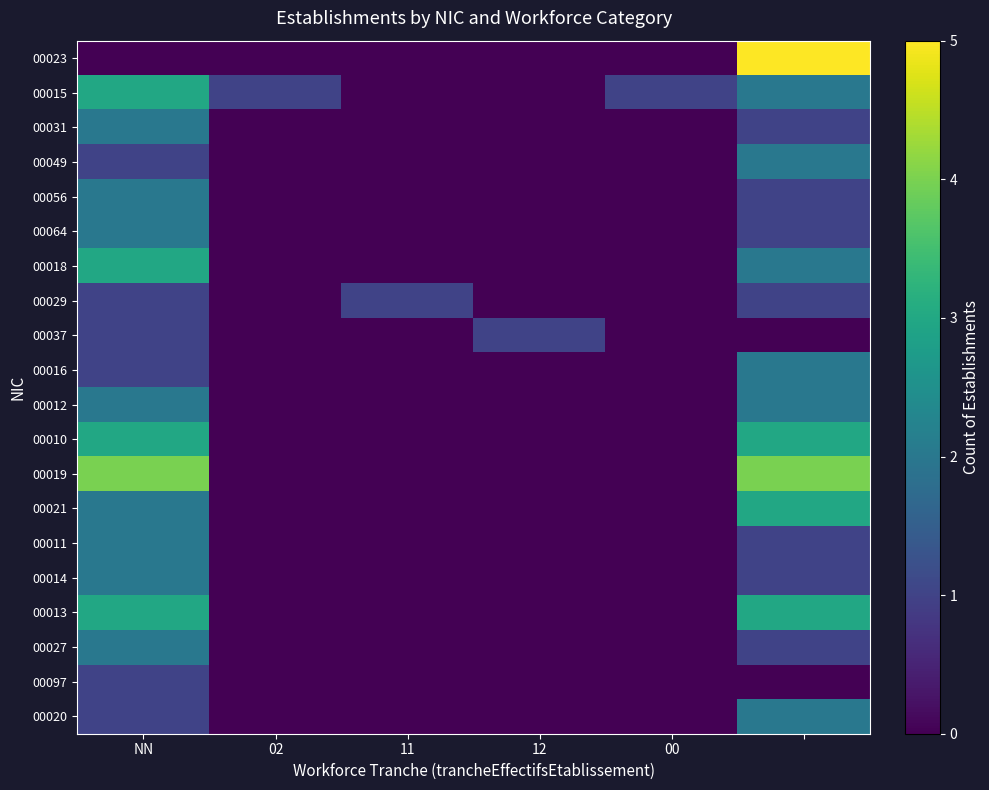

Which series has the largest range (max minus min)?

00023